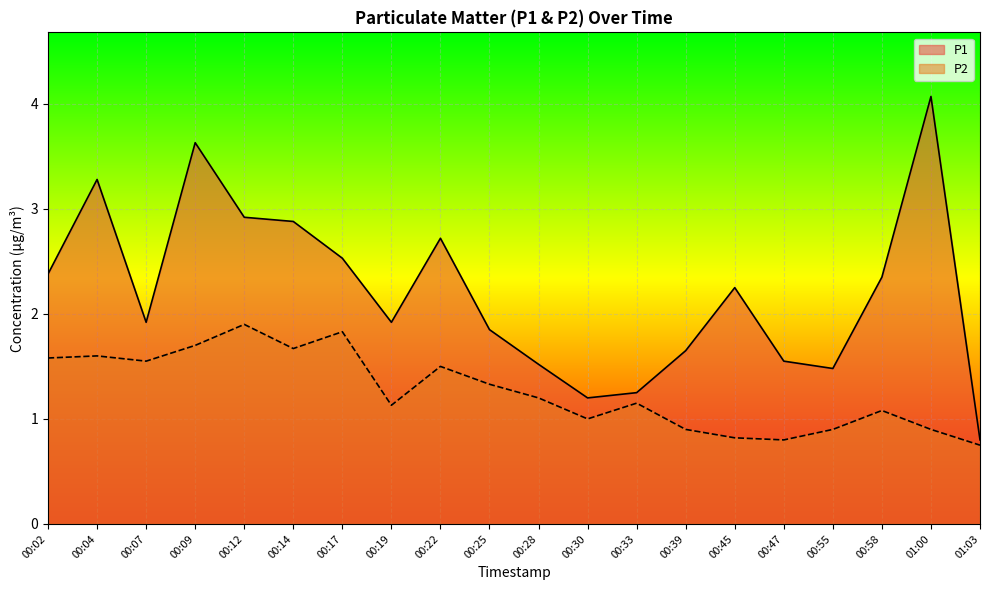

What position from the left is 00:55?

17